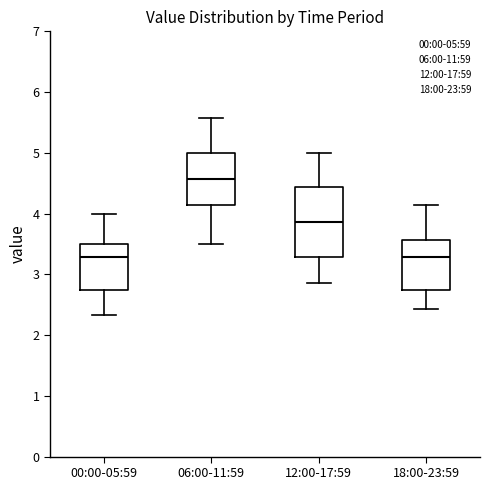

Comparing the boxes themselves (not the whiskers), which one is the tallest?

12:00-17:59